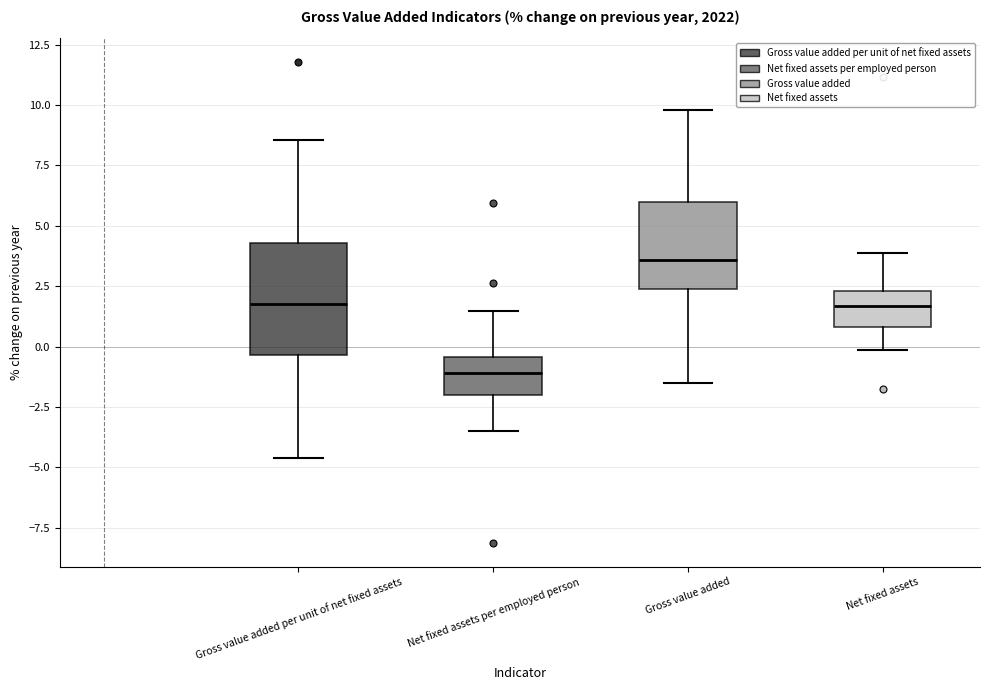

Which box is the tallest, from its lower edge to its upper edge?

Gross value added per unit of net fixed assets